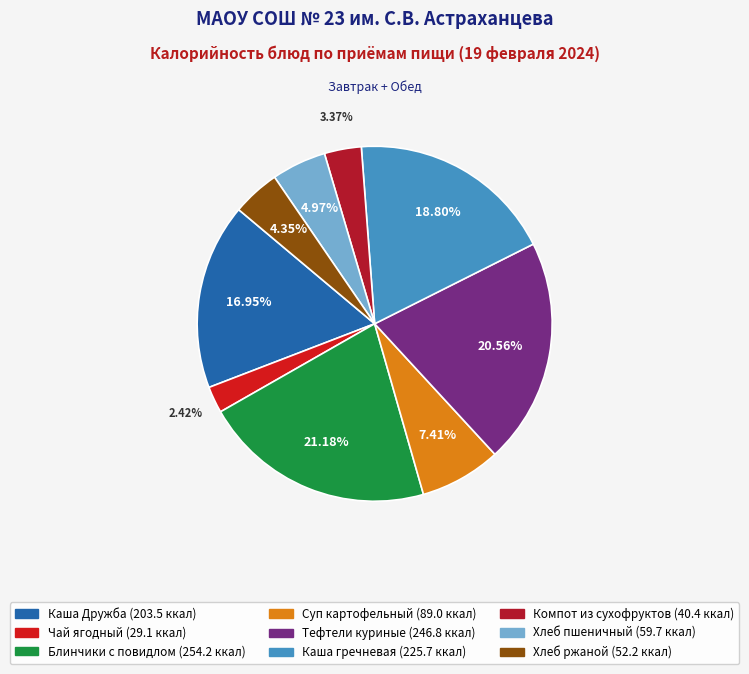

To the nearest percent, what is the difference between the Хлеб пшеничный and Каша гречневая slice percentages?

14%